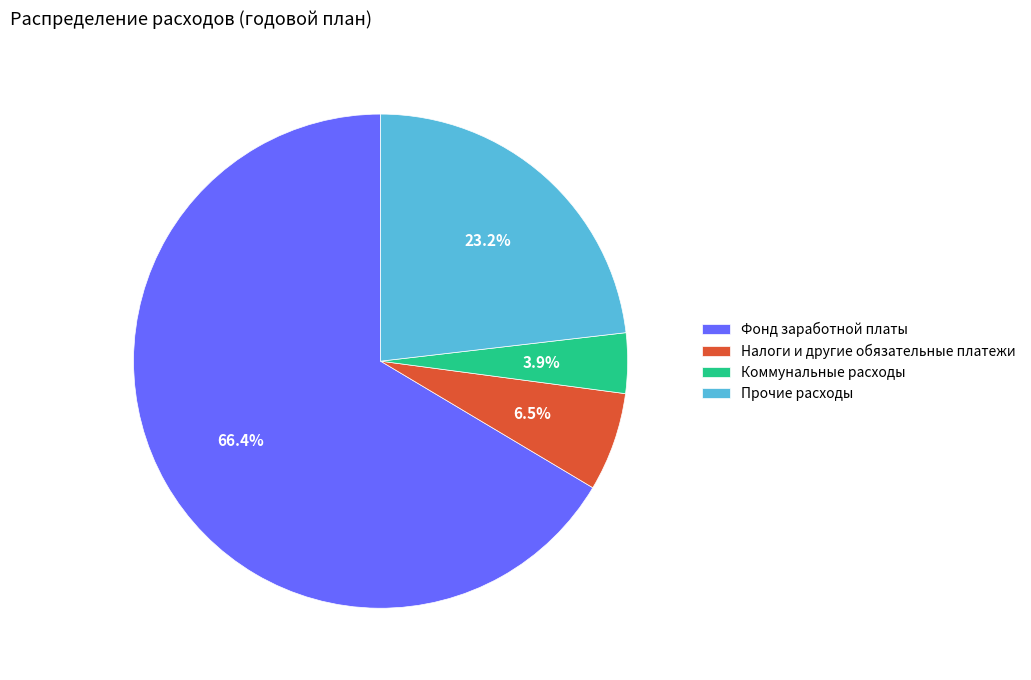

Combined, what portion of the pie is Коммунальные расходы and Прочие расходы?

27.1%